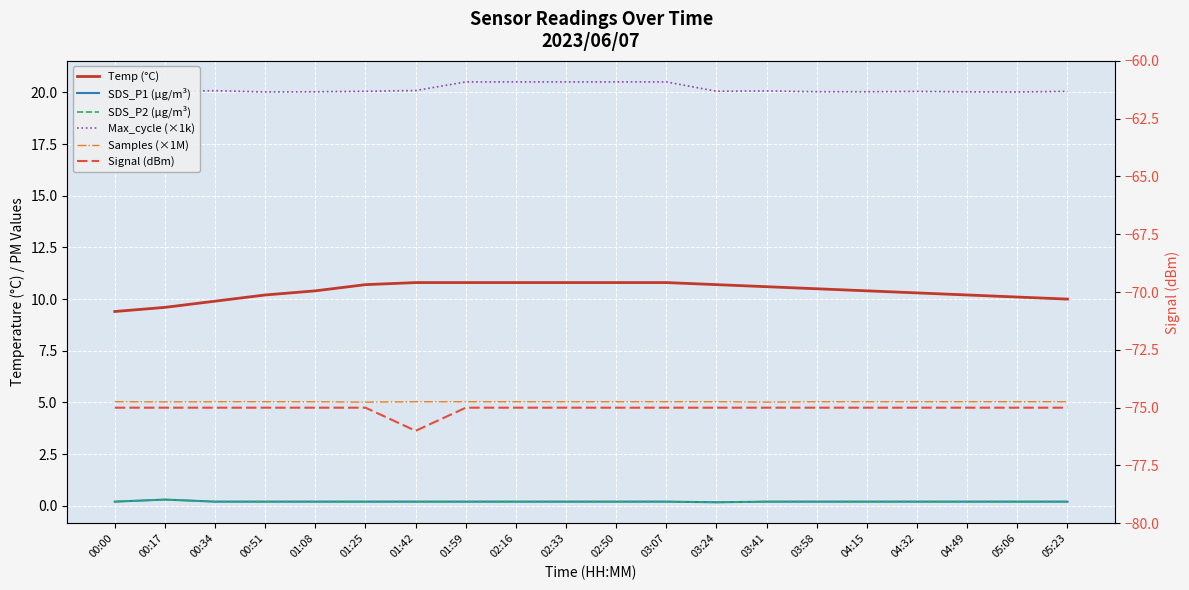

True or false: Temp (°C) and SDS_P2 (µg/m³) cross at least once.

False